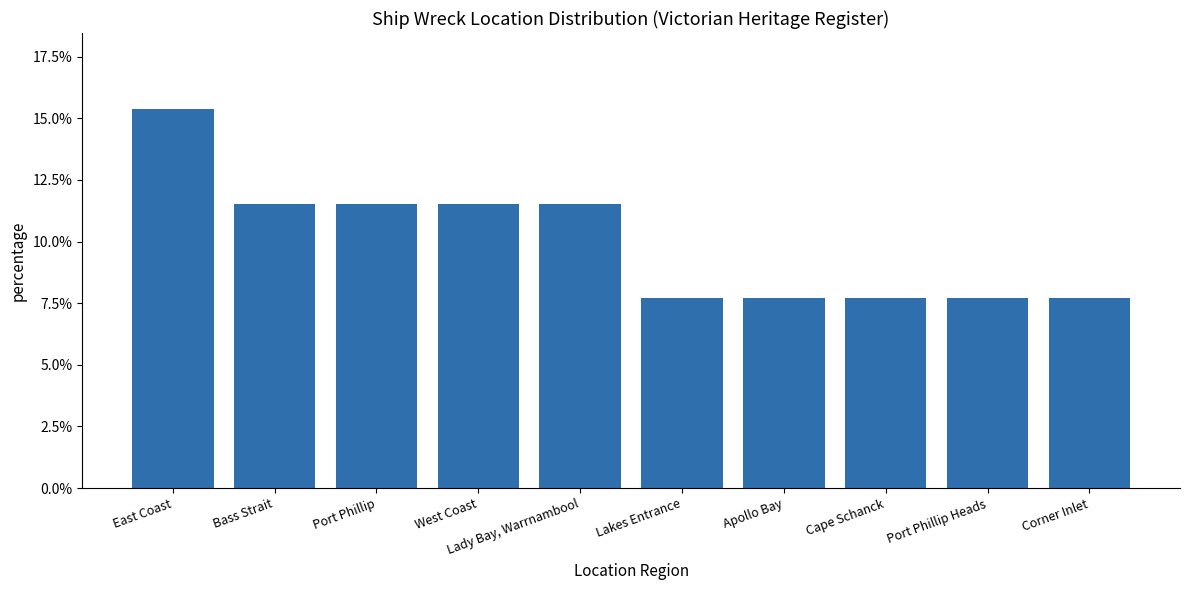

Reading left to right, extract all data points from this chart.

East Coast=0.2	Bass Strait=0.1	Port Phillip=0.1	West Coast=0.1	Lady Bay, Warrnambool=0.1	Lakes Entrance=0.1	Apollo Bay=0.1	Cape Schanck=0.1	Port Phillip Heads=0.1	Corner Inlet=0.1